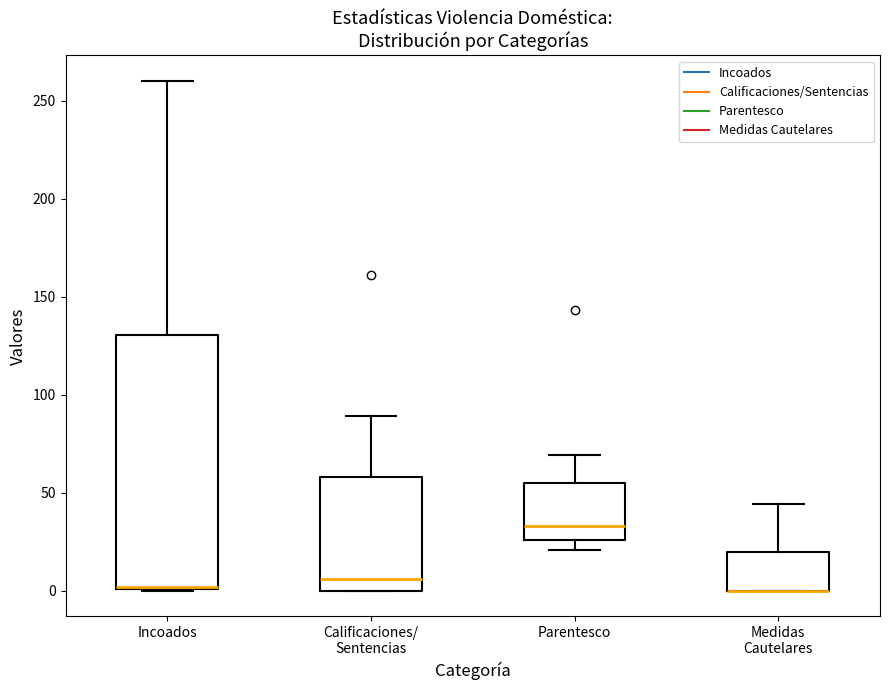

Where is the lower edge of the box for Incoados on the y-axis? The values are not printed on the chart, so give them approximately, as read against the axis.

0